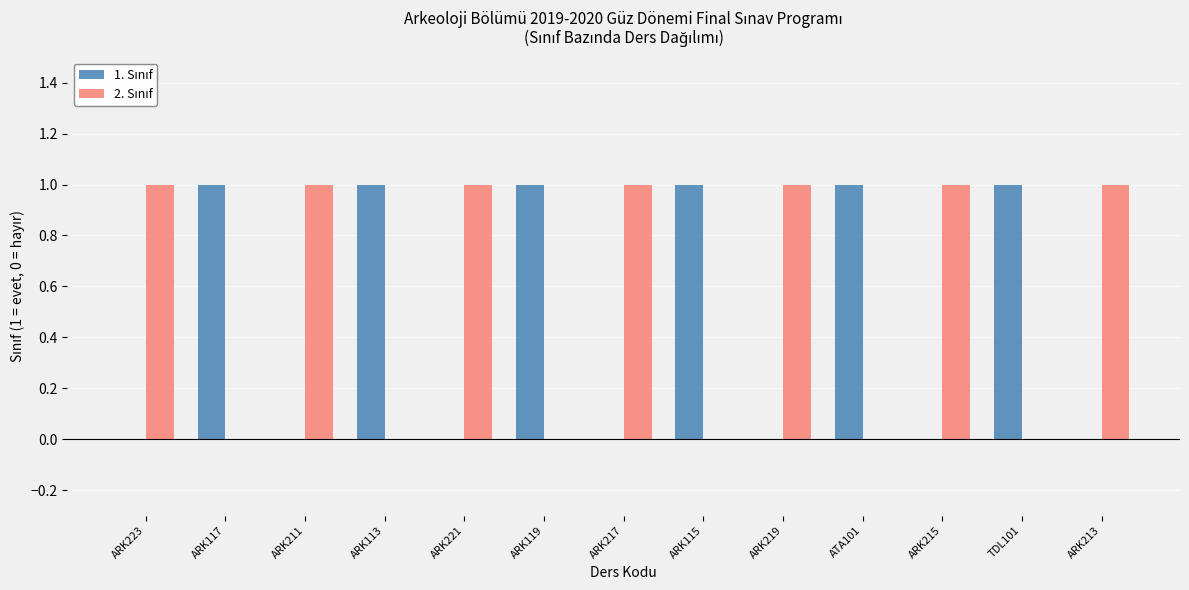

Does the chart contain stacked bars?

No